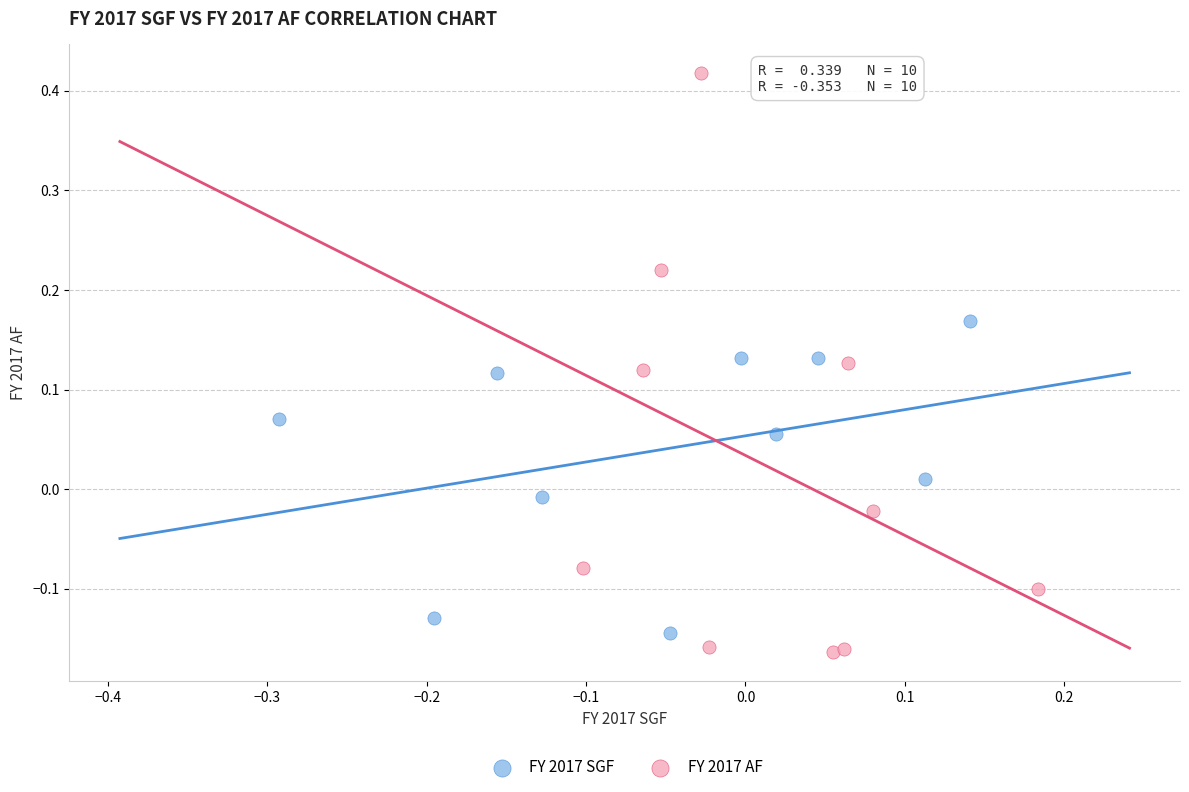

Which series has the largest Y range (max minus min)?

FY 2017 AF